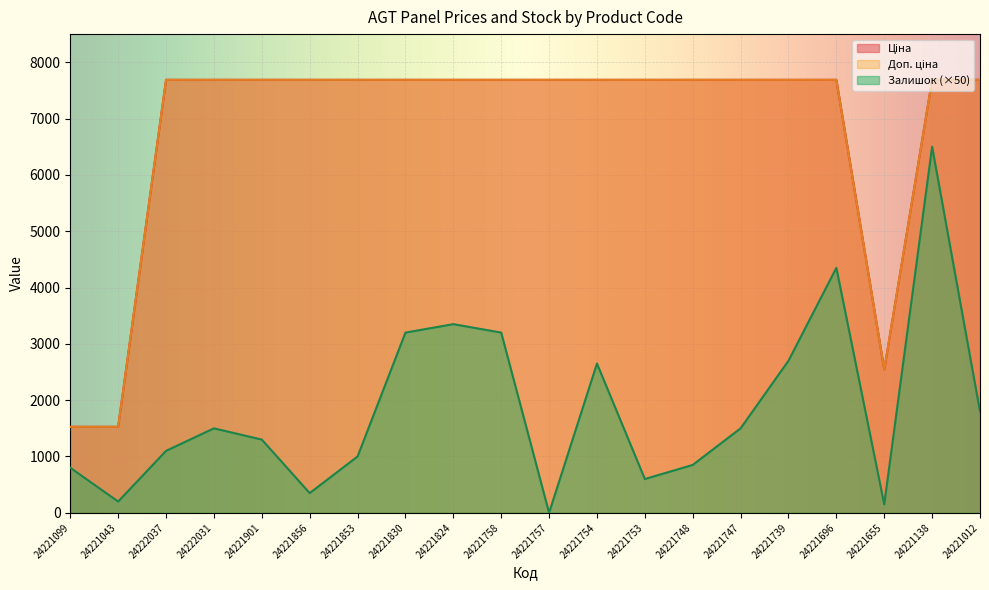

How many interior local valleys does the Доп. ціна series have?

1